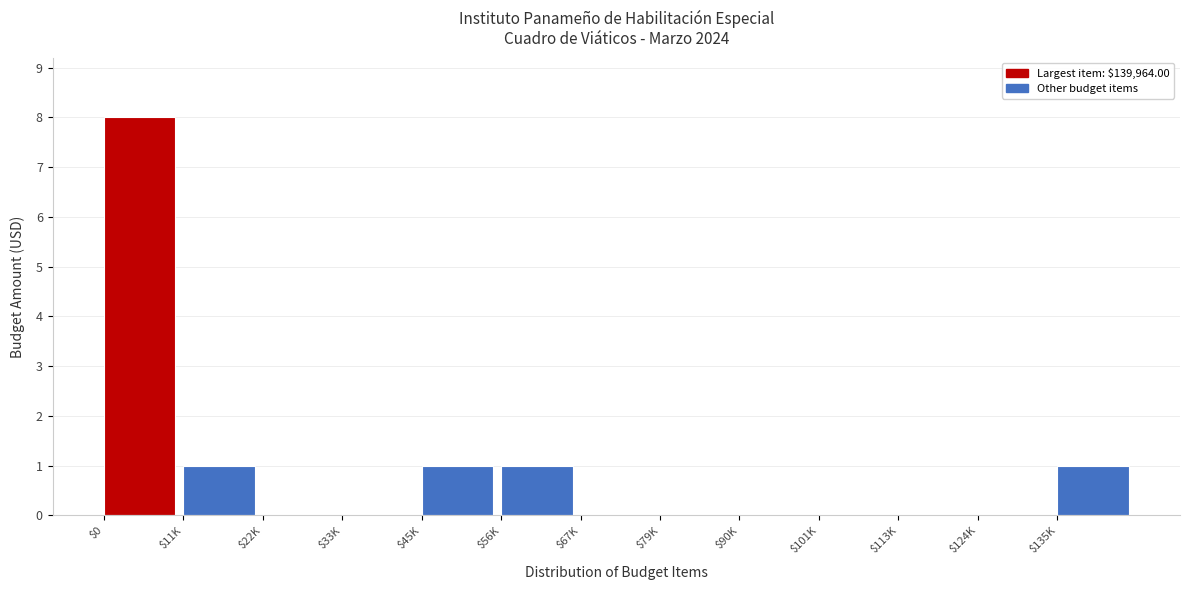

True or false: the data shows 0 at $124K.

True